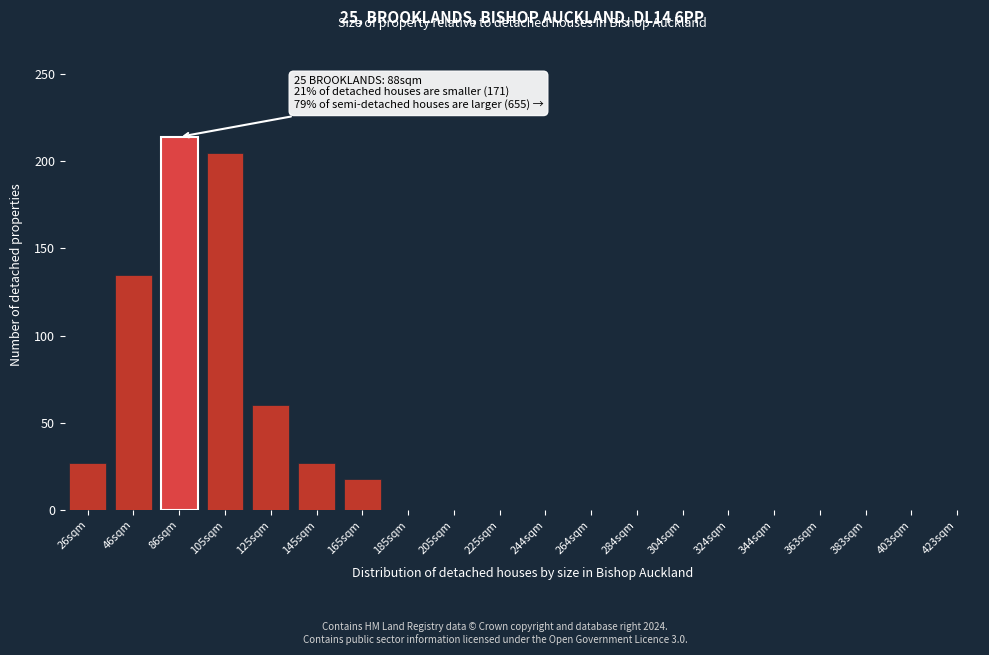

Reading left to right, list all the values displayed in this chart.

26sqm=27	46sqm=135	86sqm=214	105sqm=205	125sqm=60	145sqm=27	165sqm=18	185sqm=0	205sqm=0	225sqm=0	244sqm=0	264sqm=0	284sqm=0	304sqm=0	324sqm=0	344sqm=0	363sqm=0	383sqm=0	403sqm=0	423sqm=0